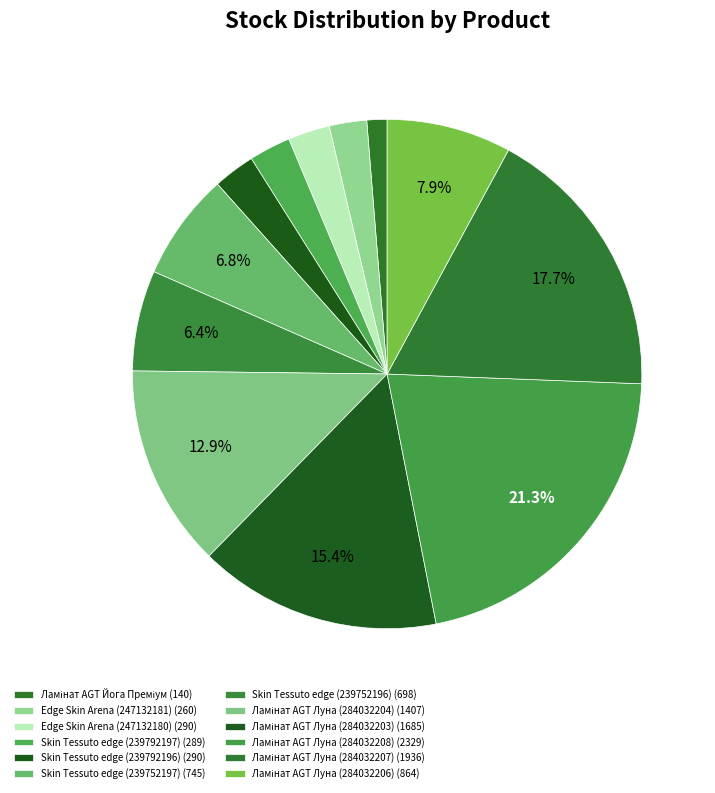

What percentage is the Ламінат AGT Луна (284032207) slice, to the nearest percent?

18%